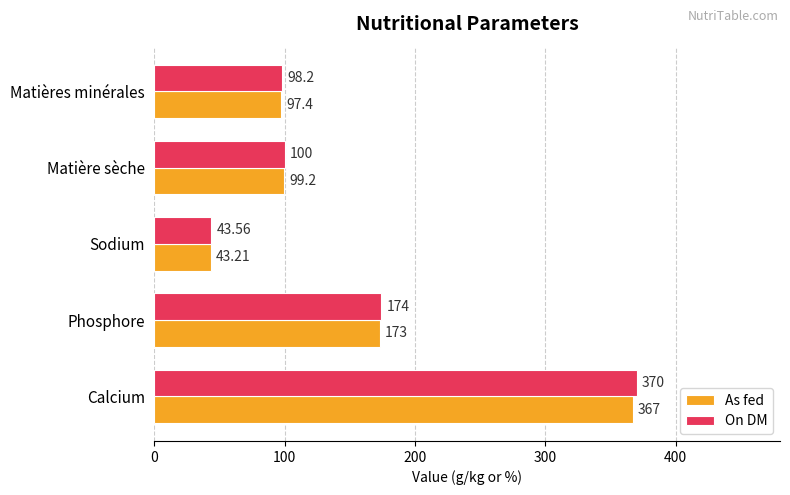

At which label is As fed closest to 205?

Phosphore